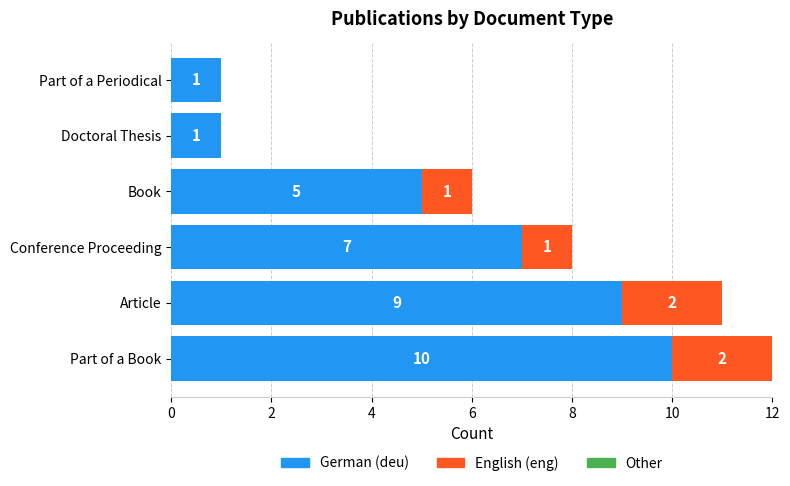

At which category is the sum across all series the highest?

Part of a Book